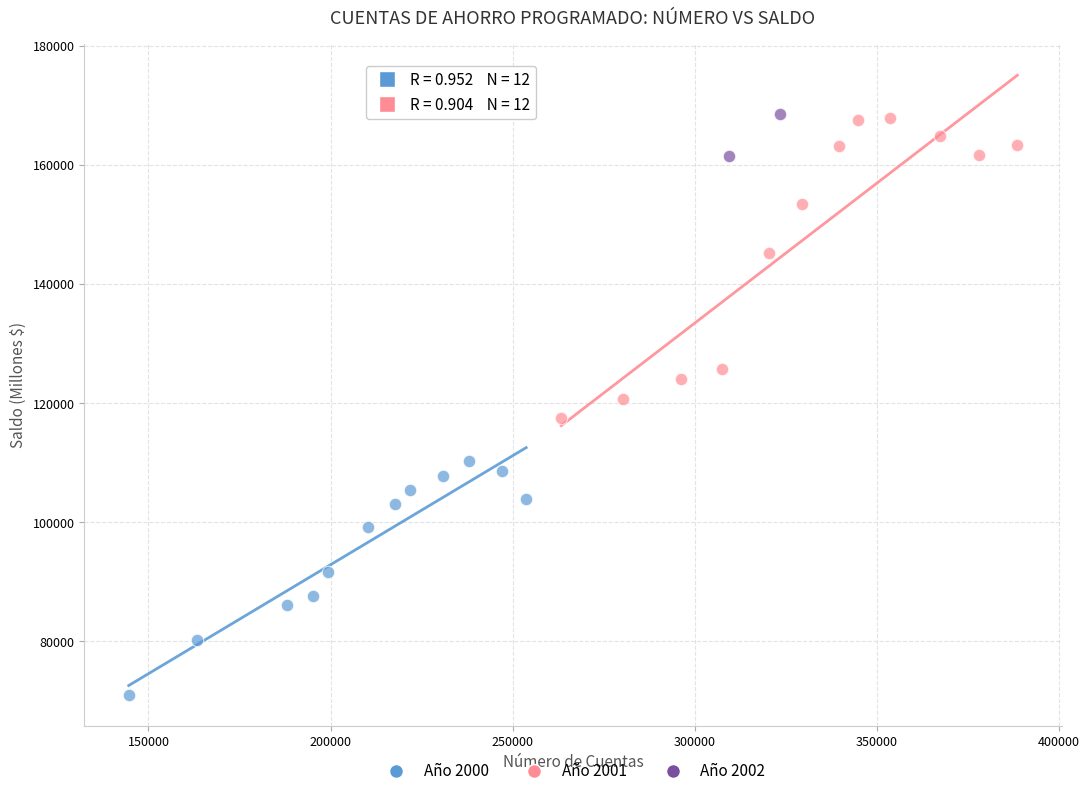

What are all the series names shown in the legend?

Año 2000, Año 2001, Año 2002